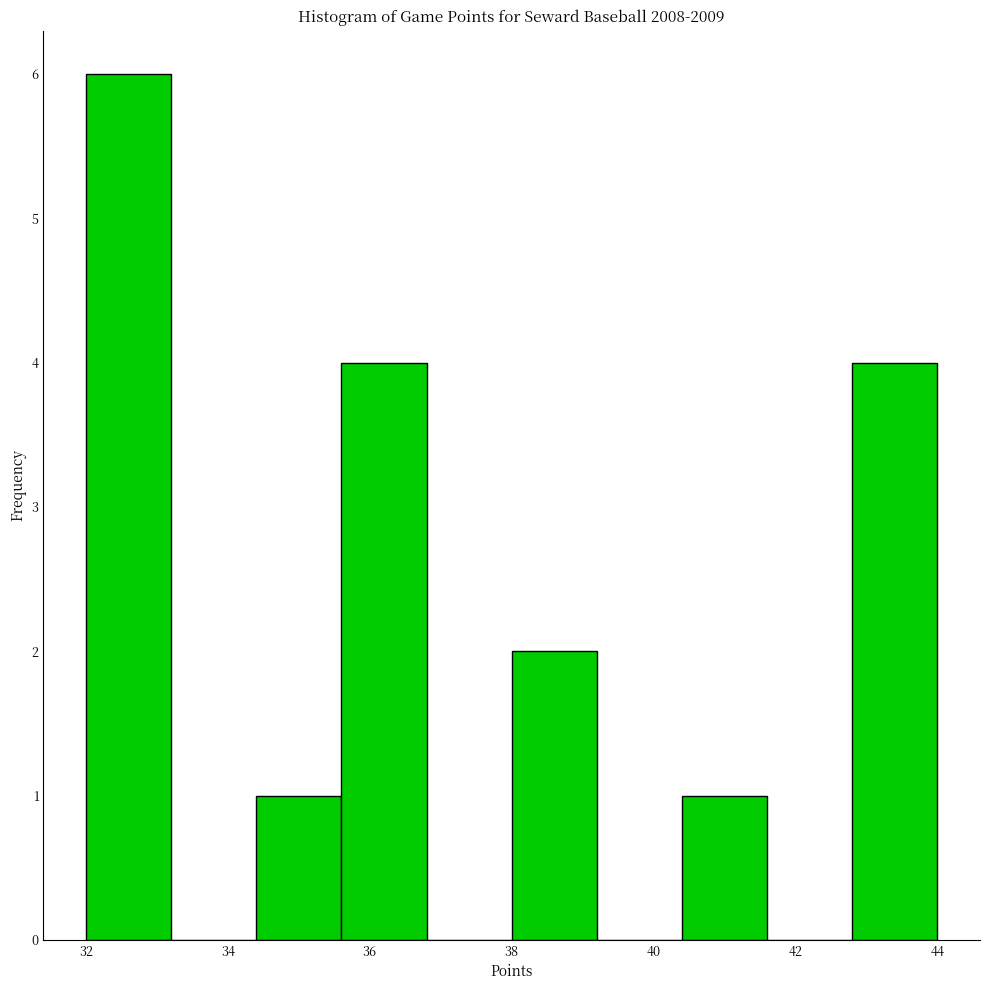

What is the height of the bar covering 38.0 to 39.2 on the x-axis? The values are not printed on the chart, so give them approximately, as read against the axis.

2